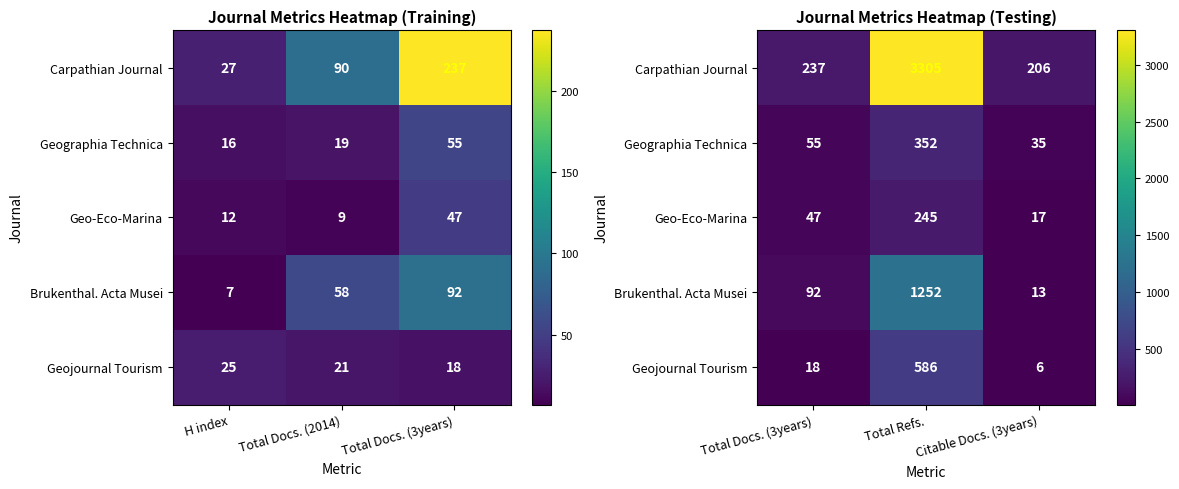

What is the smallest value displayed?

6